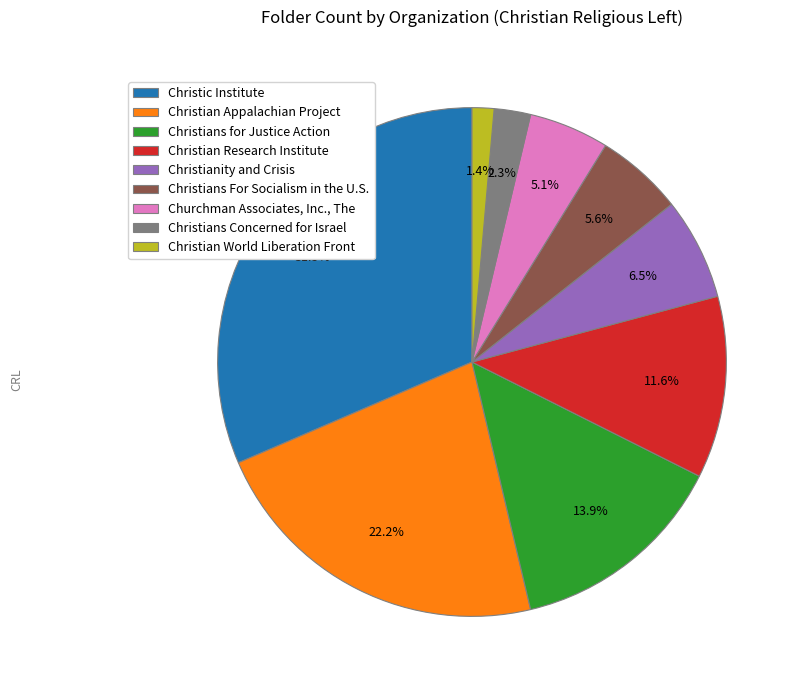

Which category has the biggest portion of the pie?

Christic Institute